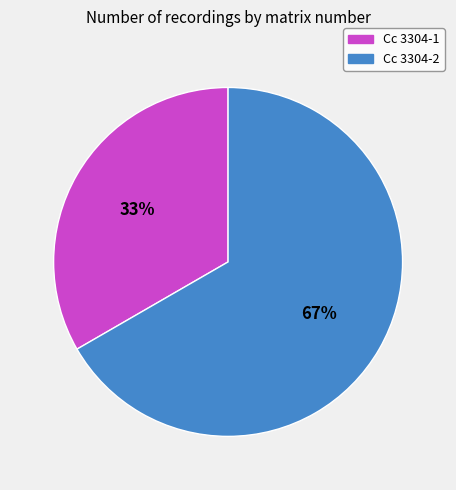

To the nearest percent, what is the combined percentage of Cc 3304-1 and Cc 3304-2?

100%